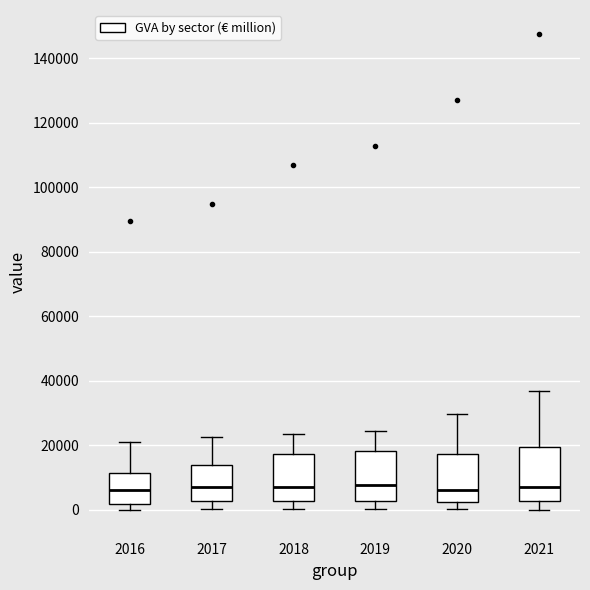

Reading left to right, transcribe this box plot: for each box, give where its median line is, the range the box spans, and where its two whiskers end, as read against the y-axis. The values are not printed on the chart, so give them approximately, as read against the axis.

2016: median 6000, box 2000 to 12000, whiskers 0 to 22000
2017: median 8000, box 2000 to 14000, whiskers 0 to 22000
2018: median 8000, box 2000 to 18000, whiskers 0 to 24000
2019: median 8000, box 2000 to 18000, whiskers 0 to 24000
2020: median 6000, box 2000 to 18000, whiskers 0 to 30000
2021: median 8000, box 2000 to 20000, whiskers 0 to 36000